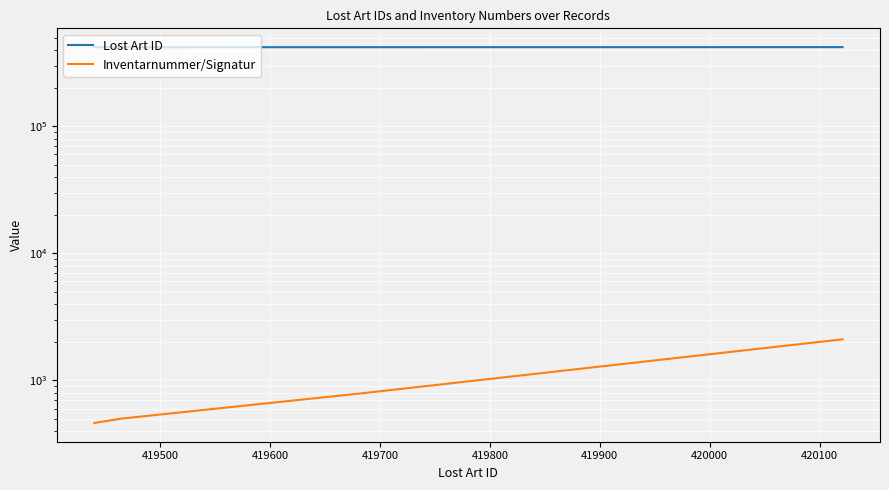

Reading right to left, what are all the values shown in this chart?

Lost Art ID: 420121	419682	419465	419441	419440
Inventarnummer/Signatur: 2103	788	500	463	462